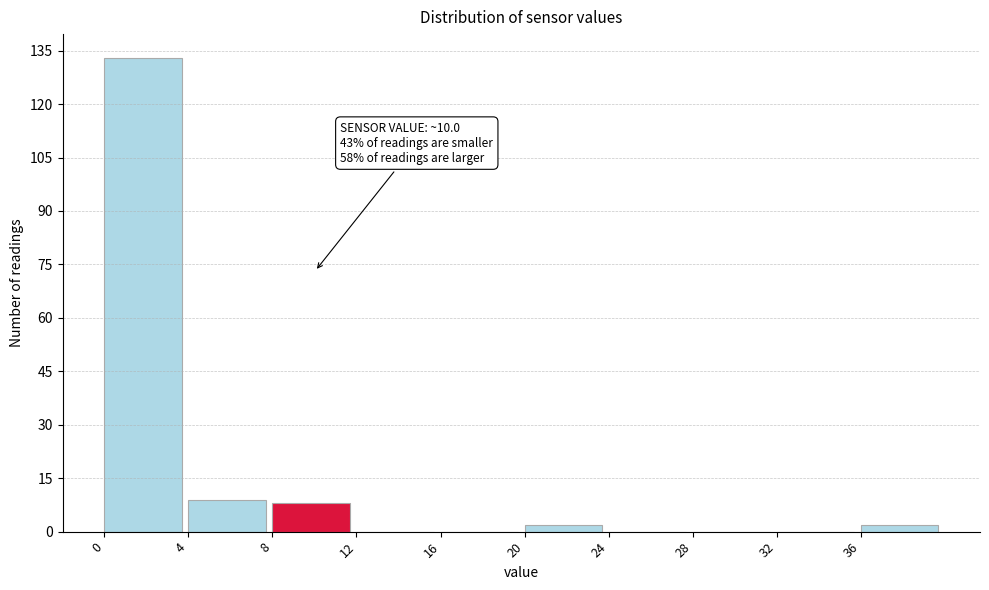

Over which range of the x-axis is the bar tallest?

0 to 4